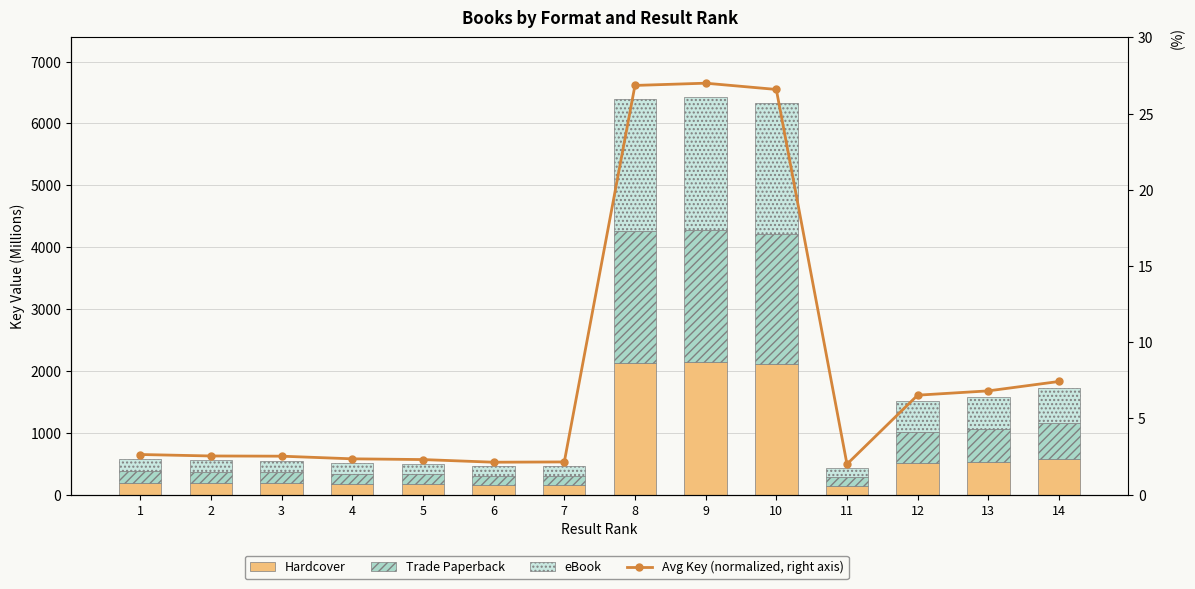

The Trade Paperback series shows 185.0 at 2. True or false?

True